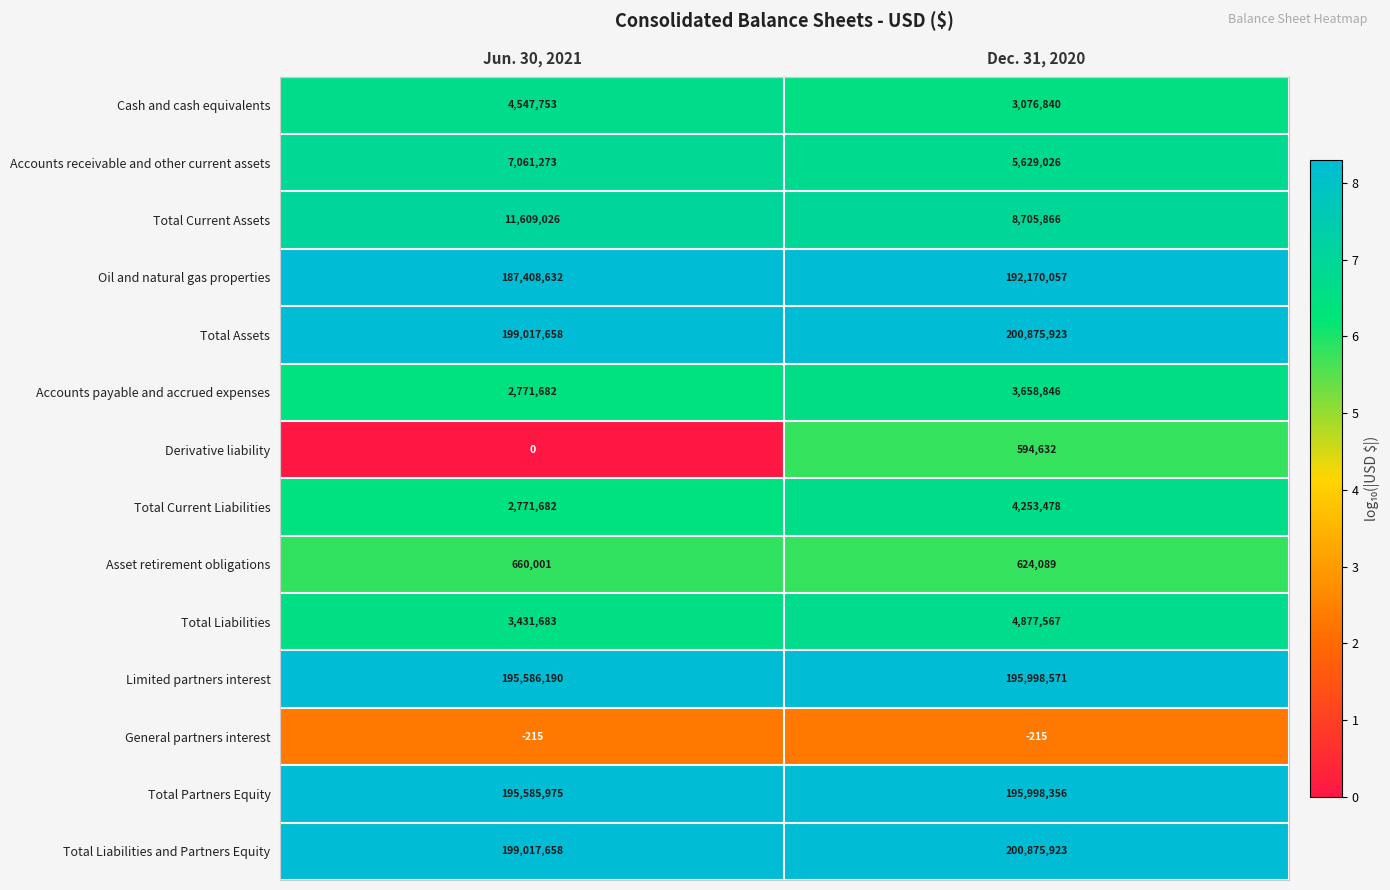

Which category has the lowest value in the Total Current Liabilities series?

Jun. 30, 2021